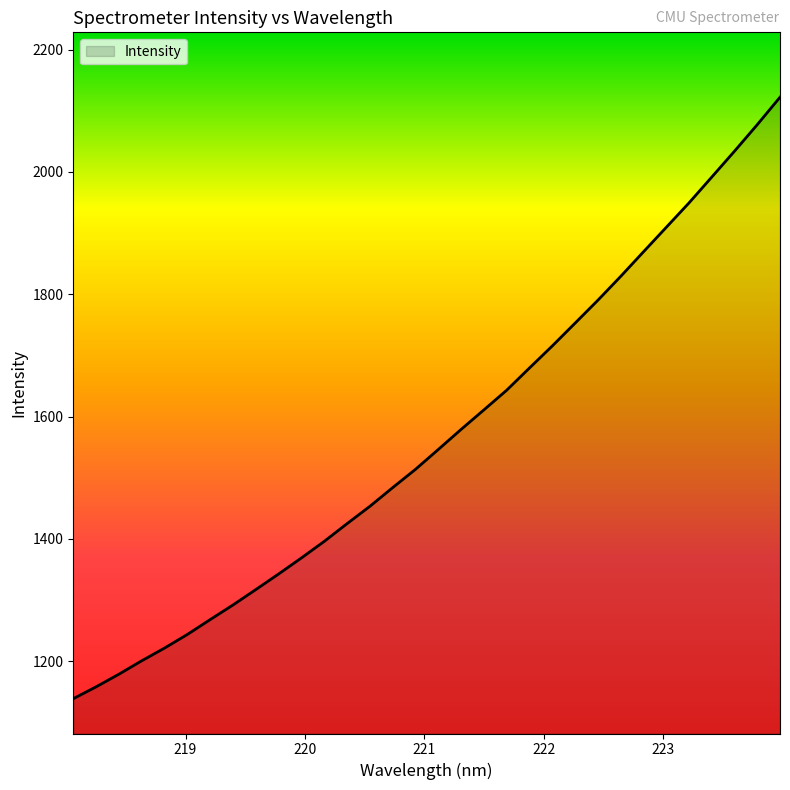

Reading left to right, what are all the values shown in this chart?

1138.7	1158.1	1178.7	1200.7	1221.5	1243.8	1268.0	1291.9	1317.1	1342.6	1368.9	1396.0	1424.9	1453.2	1483.8	1513.7	1546.2	1579.0	1610.9	1643.0	1679.4	1715.4	1752.6	1790.1	1829.0	1869.2	1909.2	1949.2	1991.5	2033.9	2077.3	2122.2